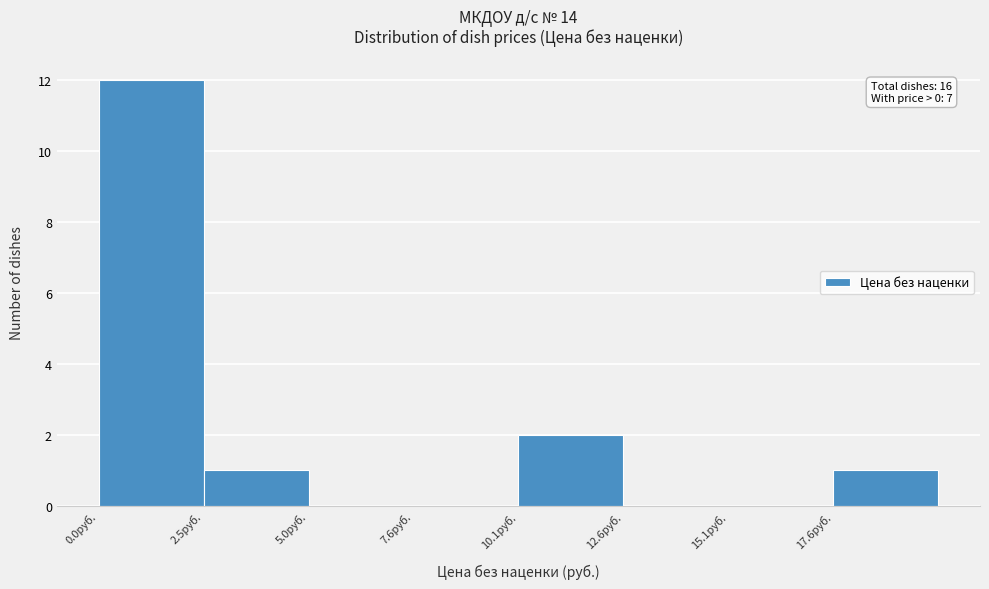

Which range on the x-axis has the tallest bar?

0.0 to 2.5